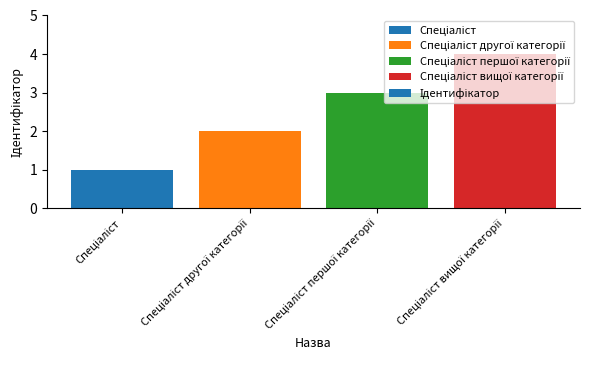

What is the sum of all values?

10